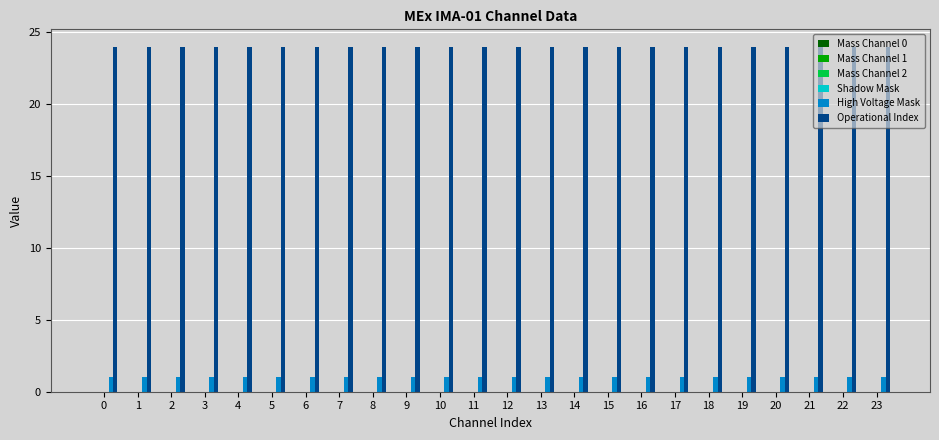

What is the lowest value of the Operational Index series?

24